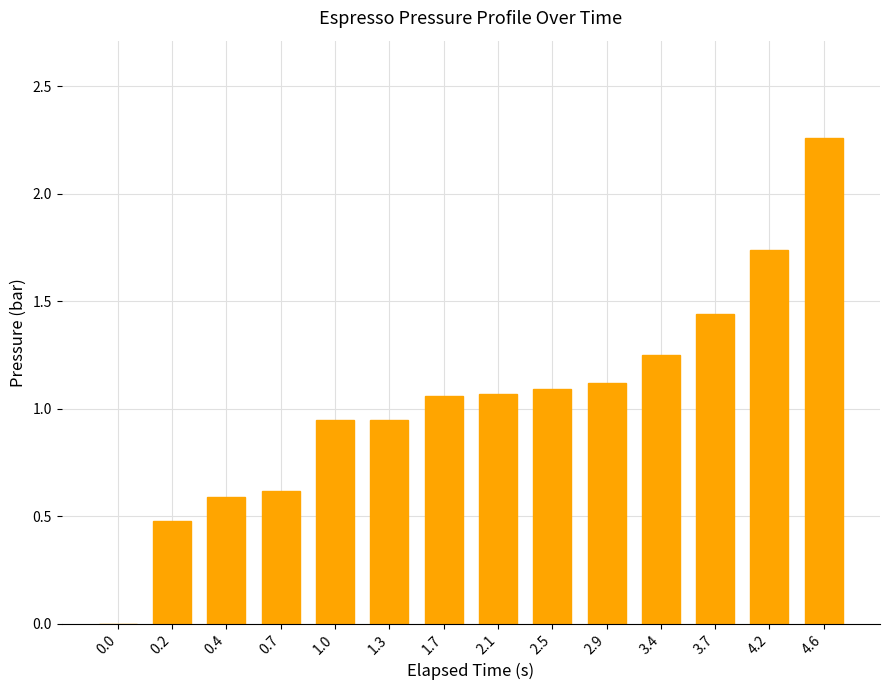

The value at 2.5 is 1.9. True or false?

False